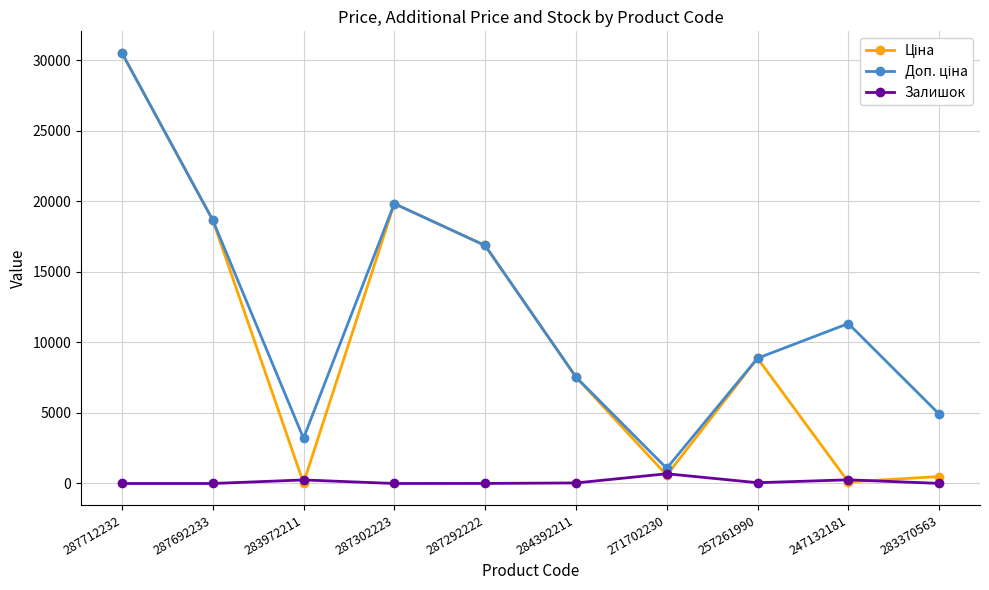

Which category has the highest value across all series?

287712232